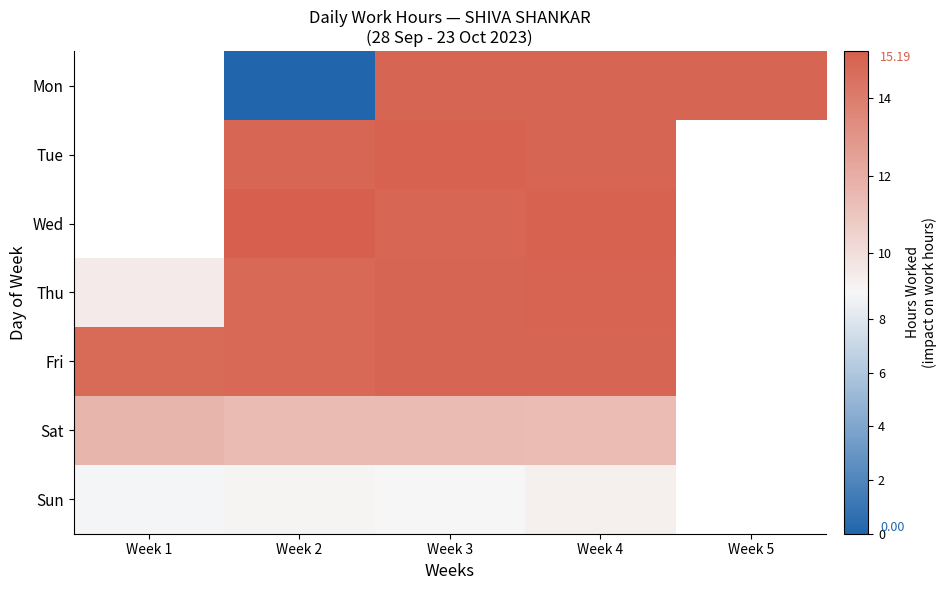

Count the number of categories in the chart.

5